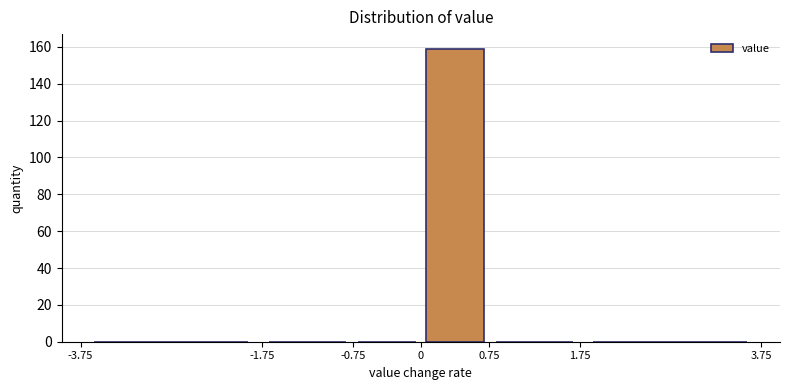

Reading left to right, list every bar in this chart as the range it spans on the x-axis followed by its height. The values are not printed on the chart, so give them approximately, as read against the axis.

-3.75 to -1.75: 0
-1.75 to -0.75: 0
-0.75 to 0: 0
0 to 0.75: 160
0.75 to 1.75: 0
1.75 to 3.75: 0